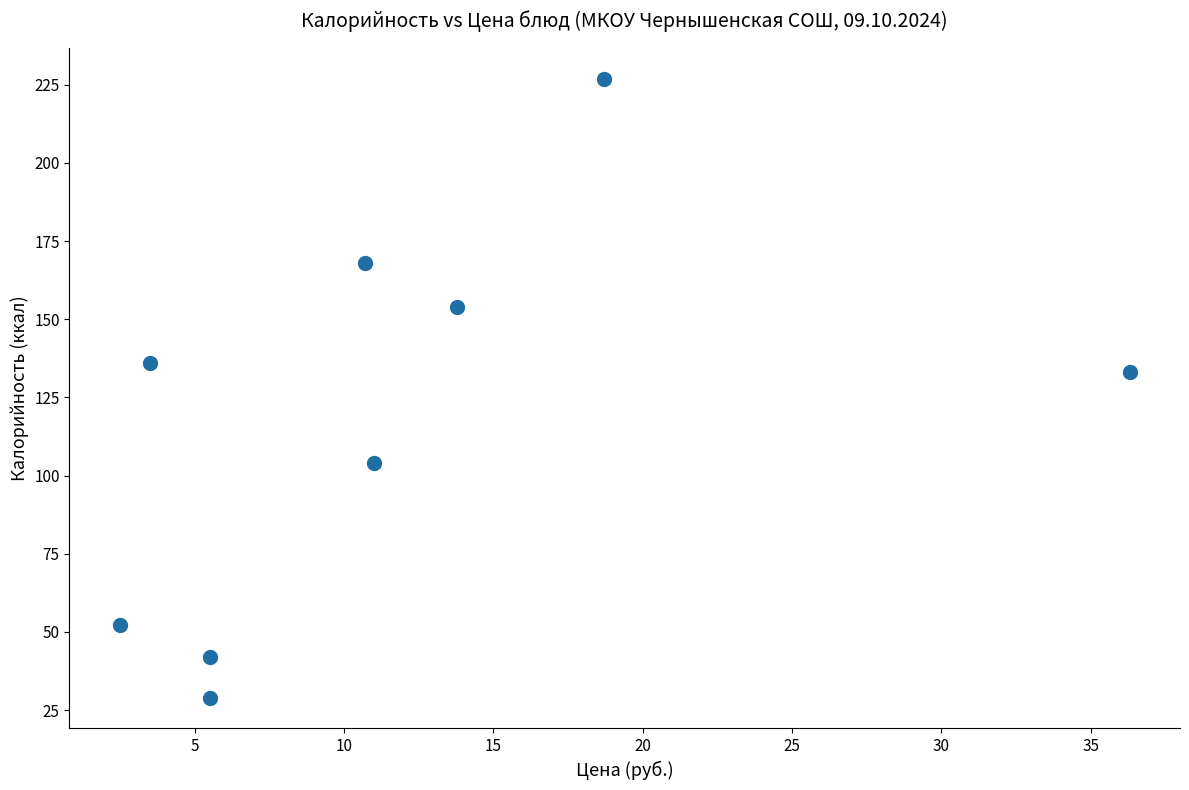

What Y value in the scatter plot is closest to 128?

133.0